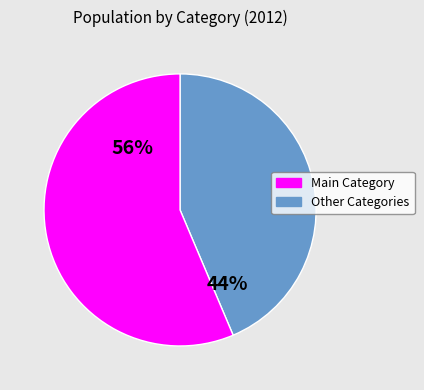

Is there any slice that represents more than half of the pie?

Yes